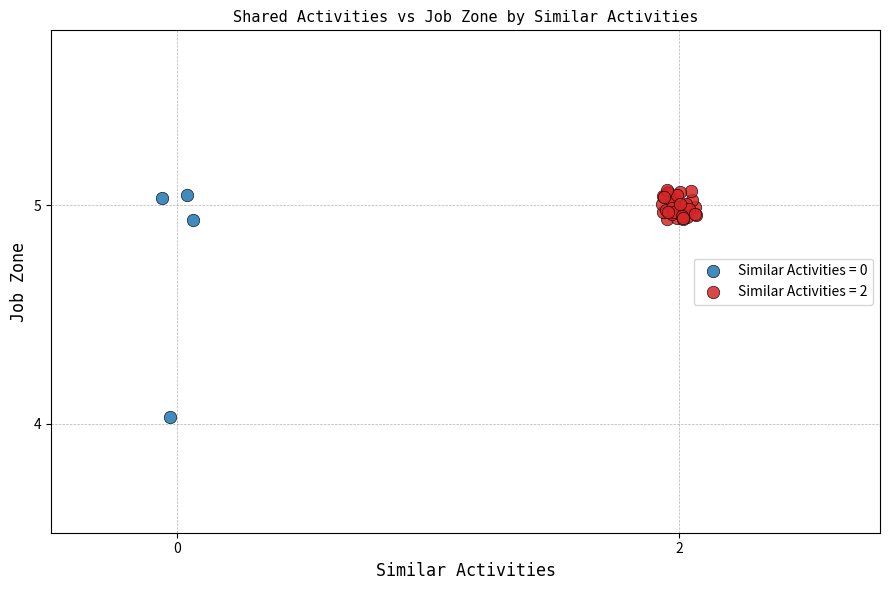

Which series has the largest Y range (max minus min)?

Similar Activities = 0